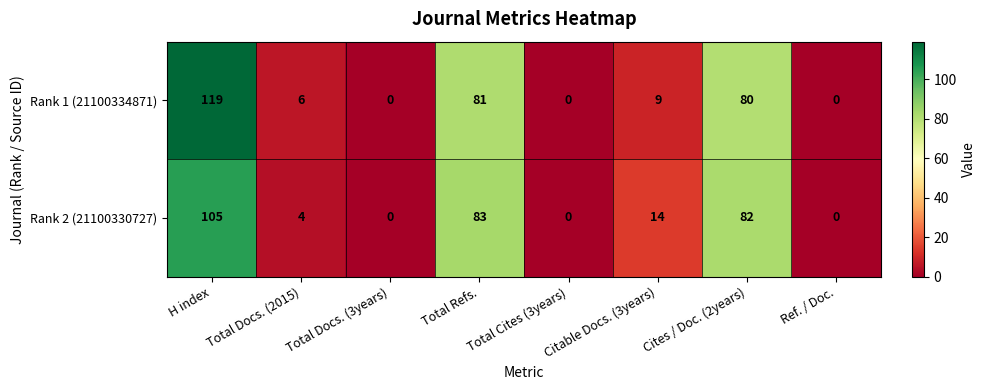

What is the sum of all Rank 2 (21100330727) values?

288